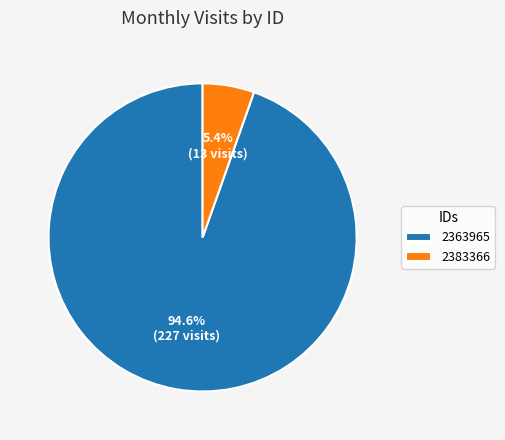

To the nearest percent, what is the average slice percentage?

50%